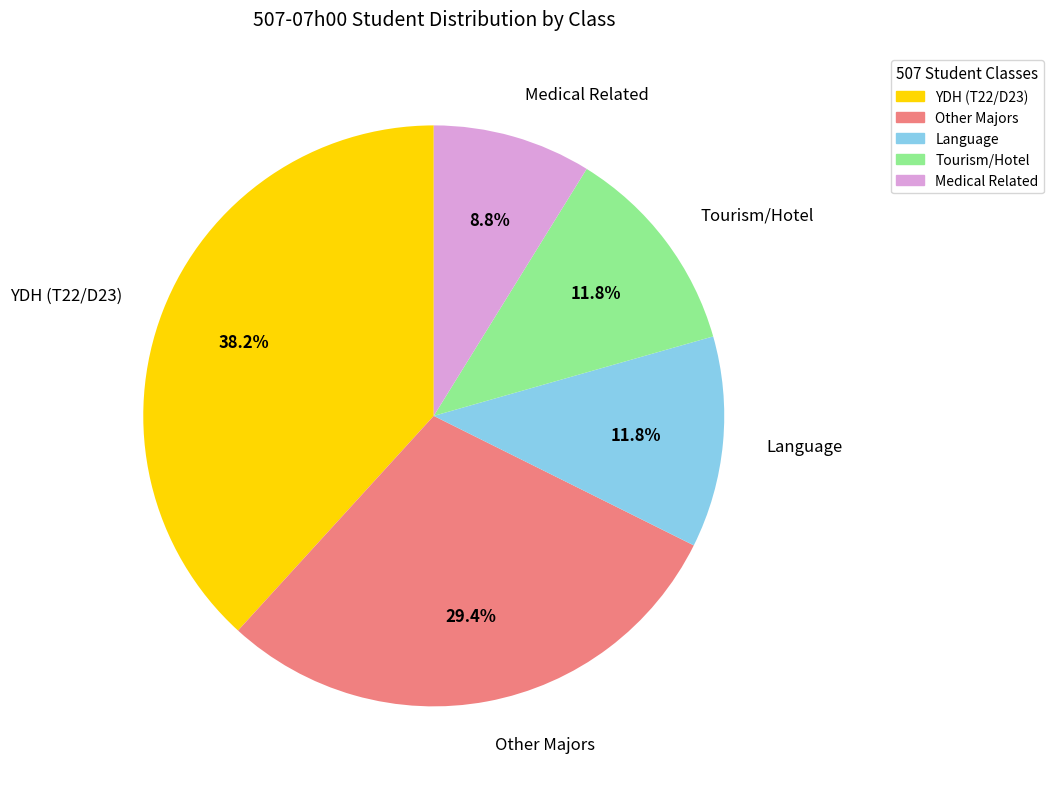

Does any single category account for the majority?

No